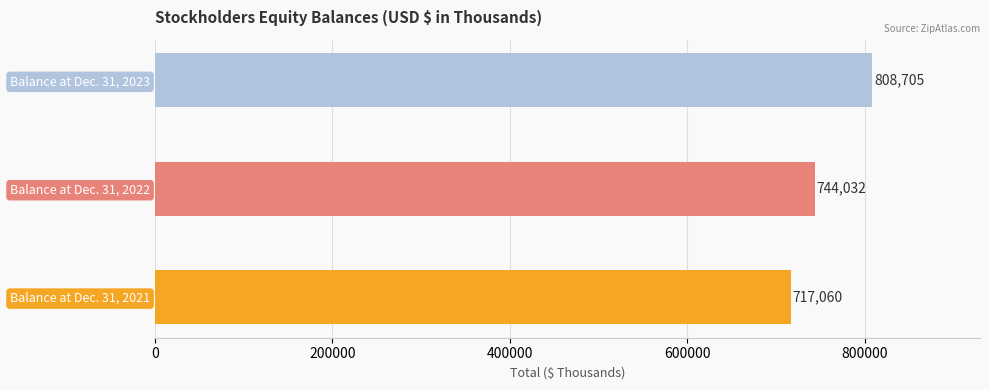

The value at Balance at Dec. 31, 2023 is 1394845. True or false?

False